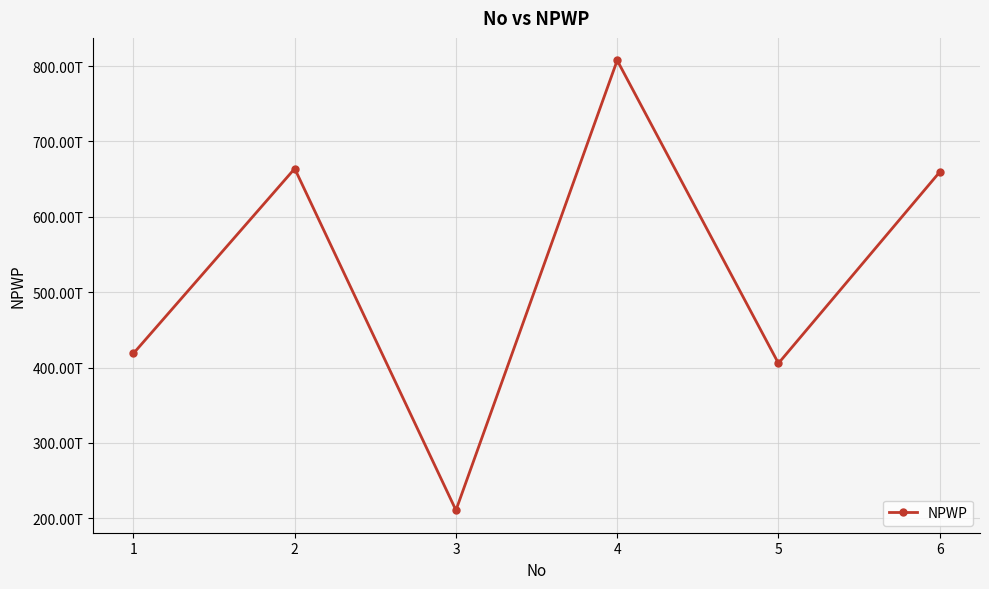

True or false: there are more than 1 points higher than both neighbors.

True